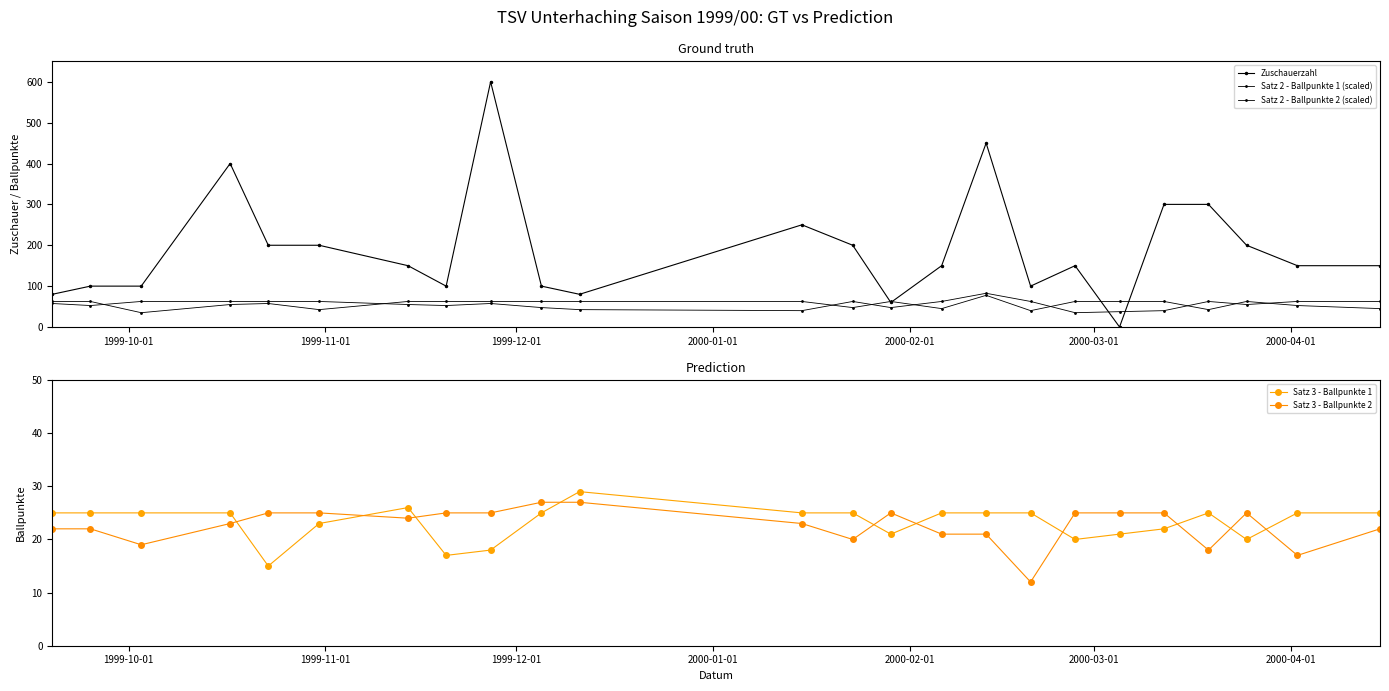

How many data points in Satz 2 - Ballpunkte 2 (scaled) are less than 62?

10